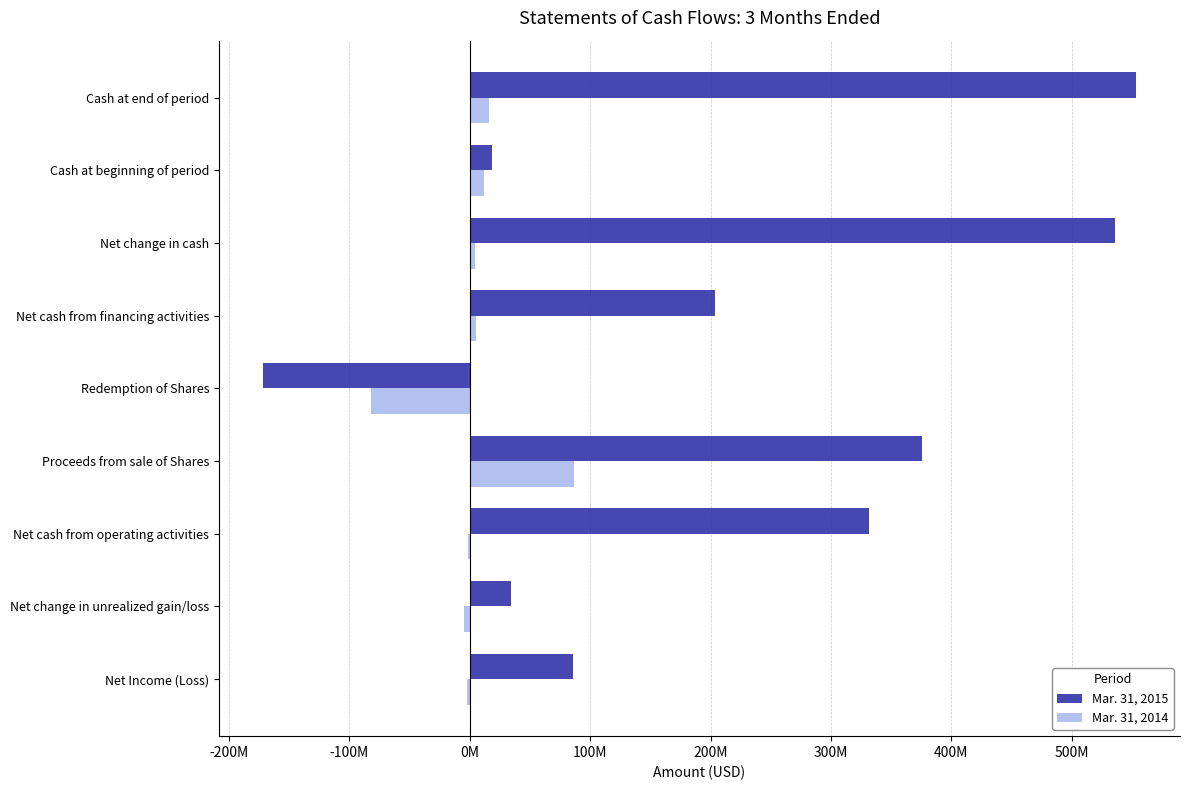

List the series in order of their overall mean, highest first.

Mar. 31, 2015, Mar. 31, 2014